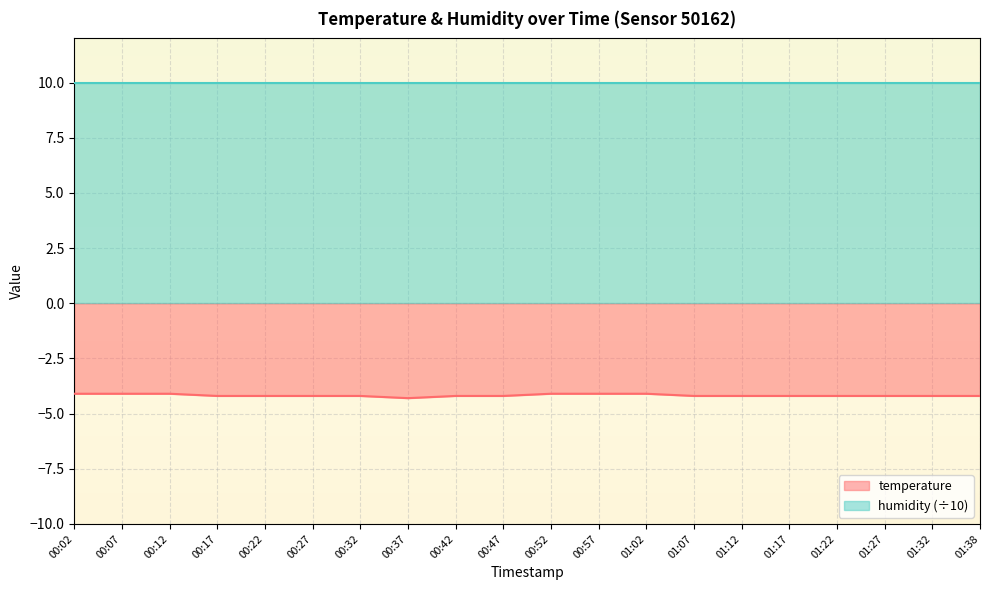

At which category does the data reach its first local valley?

00:37